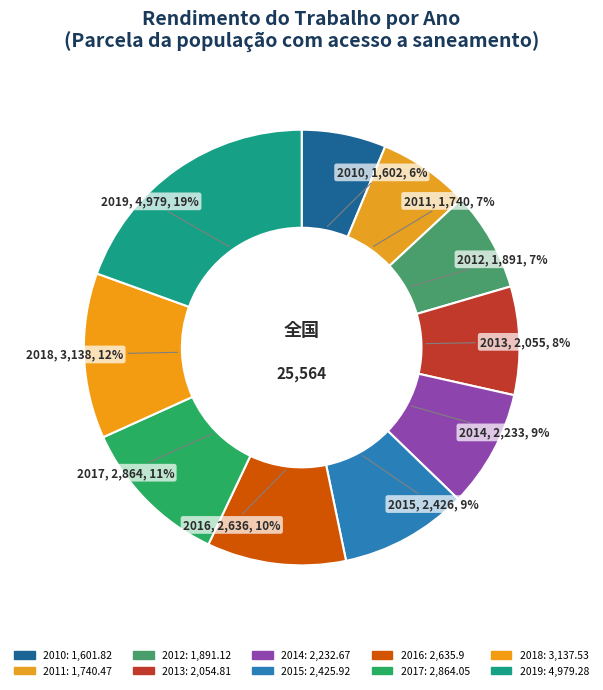

What percentage do 2016 and 2012 together represent?

17.7%